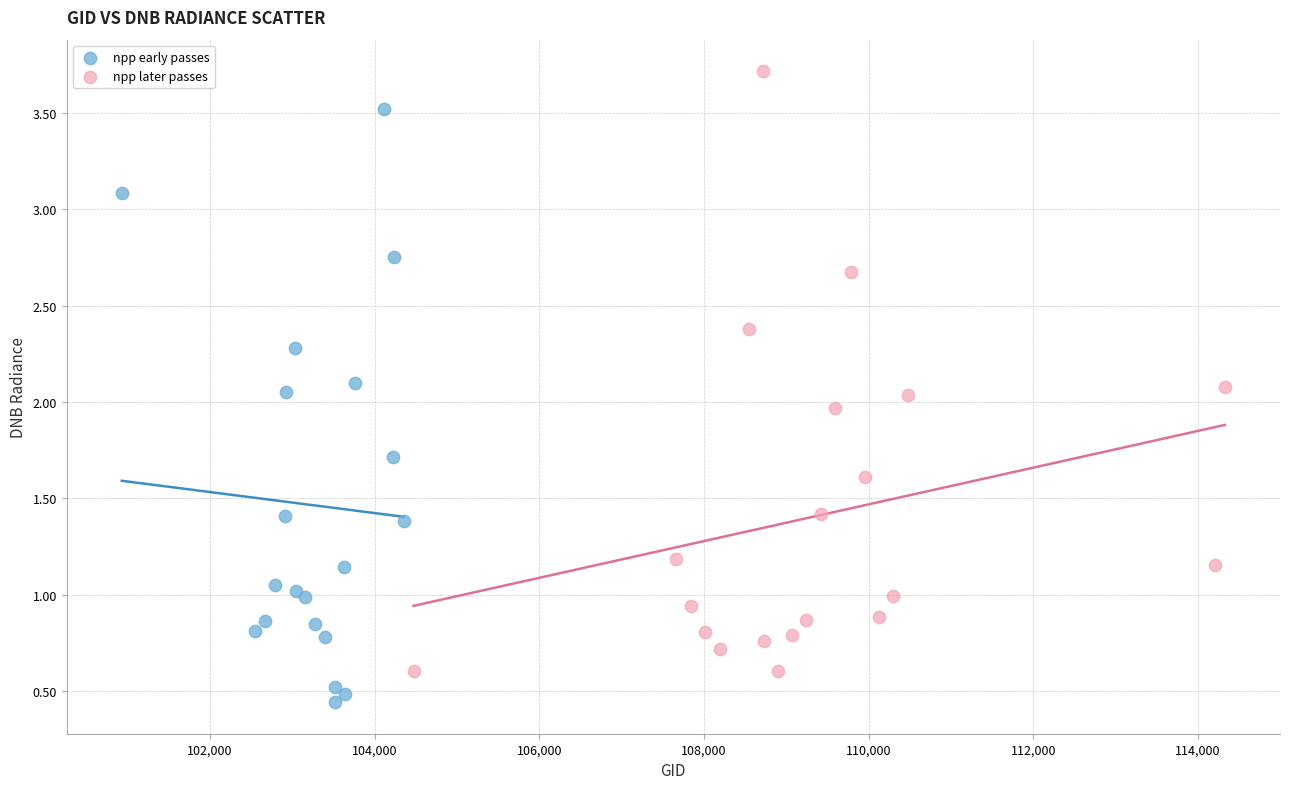

Which series contains the highest Y value?

npp later passes